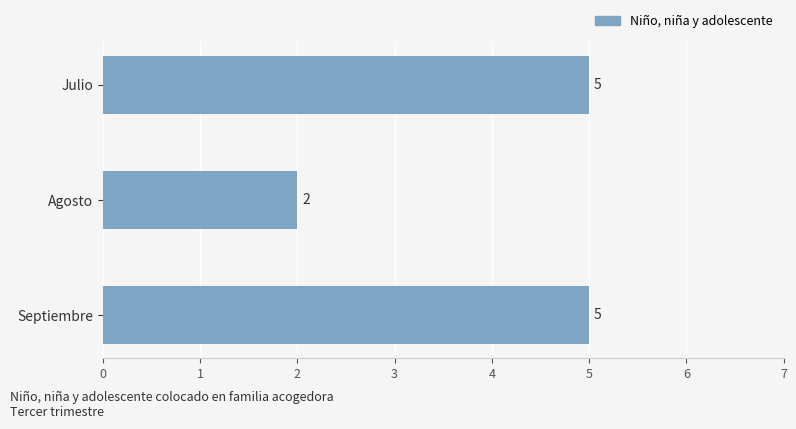

How many values are below 5?

1